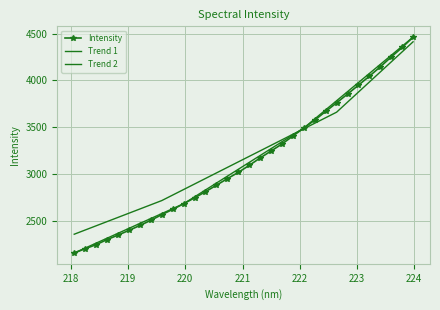

What is the difference between the values at 218.0596 and 218.2508?

45.5